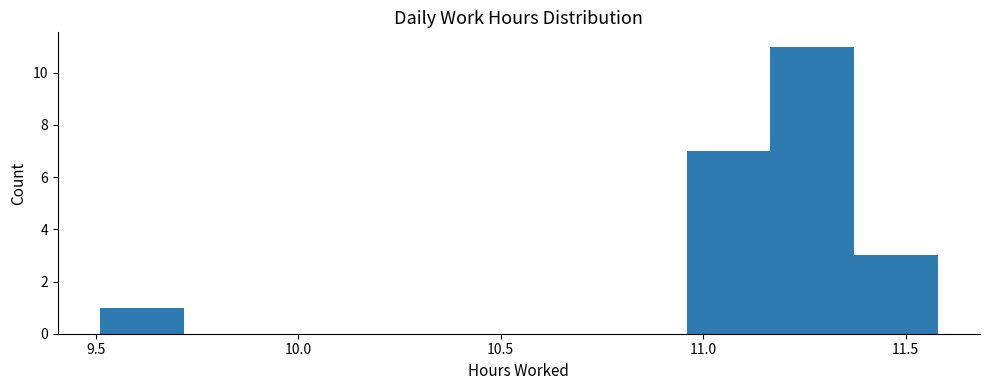

Which range on the x-axis has the tallest bar?

11.15 to 11.35